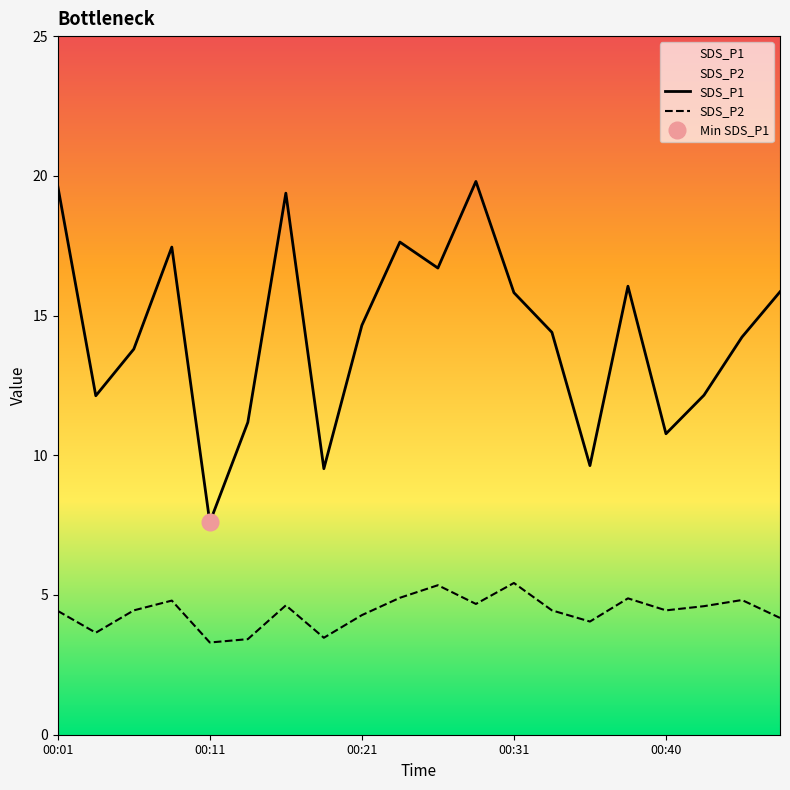

What is the highest value of the SDS_P1 series?

19.8